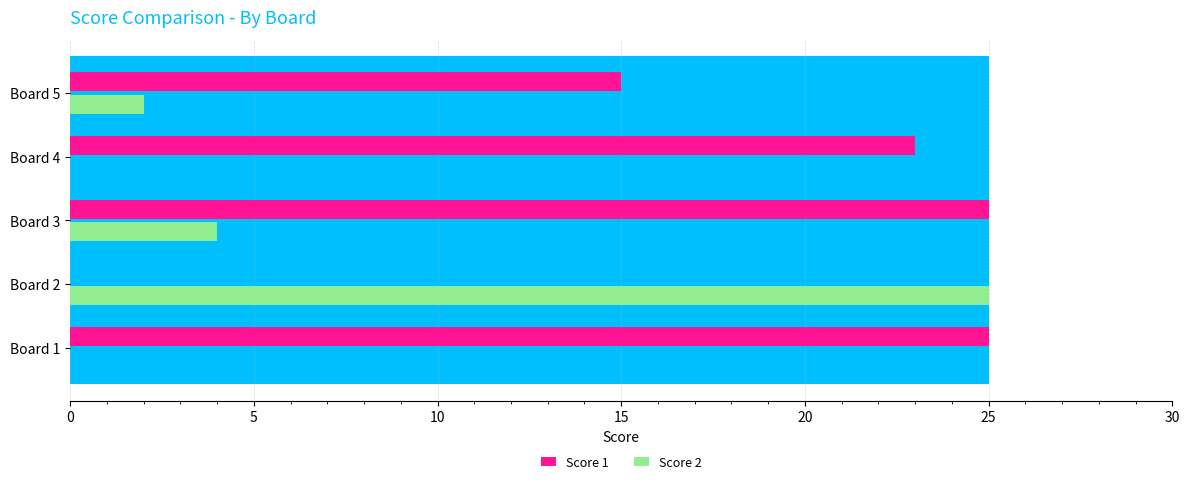

What are all the series names shown in the legend?

Score 1, Score 2